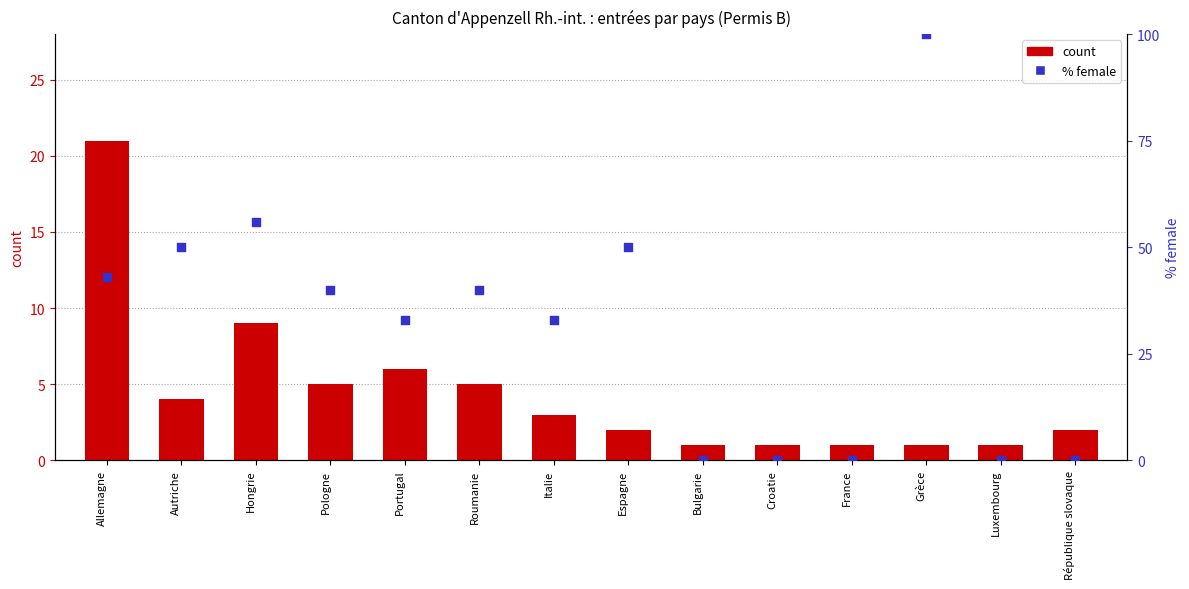

At how many categories does at least one series exceed 52?

2